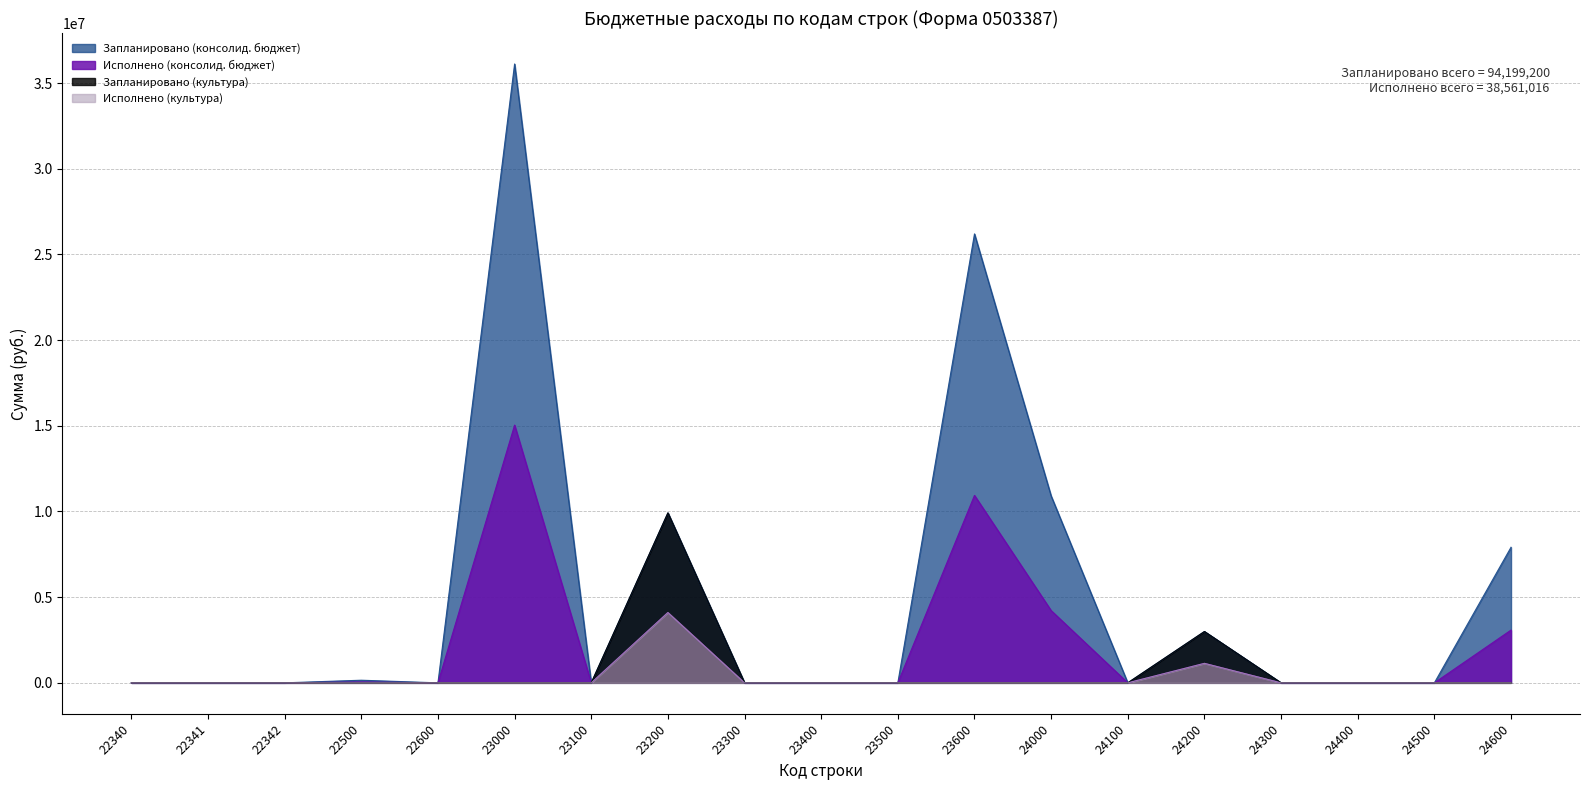

True or false: Исполнено (консолид. бюджет) has a value of 50370.0 at 22500.

True